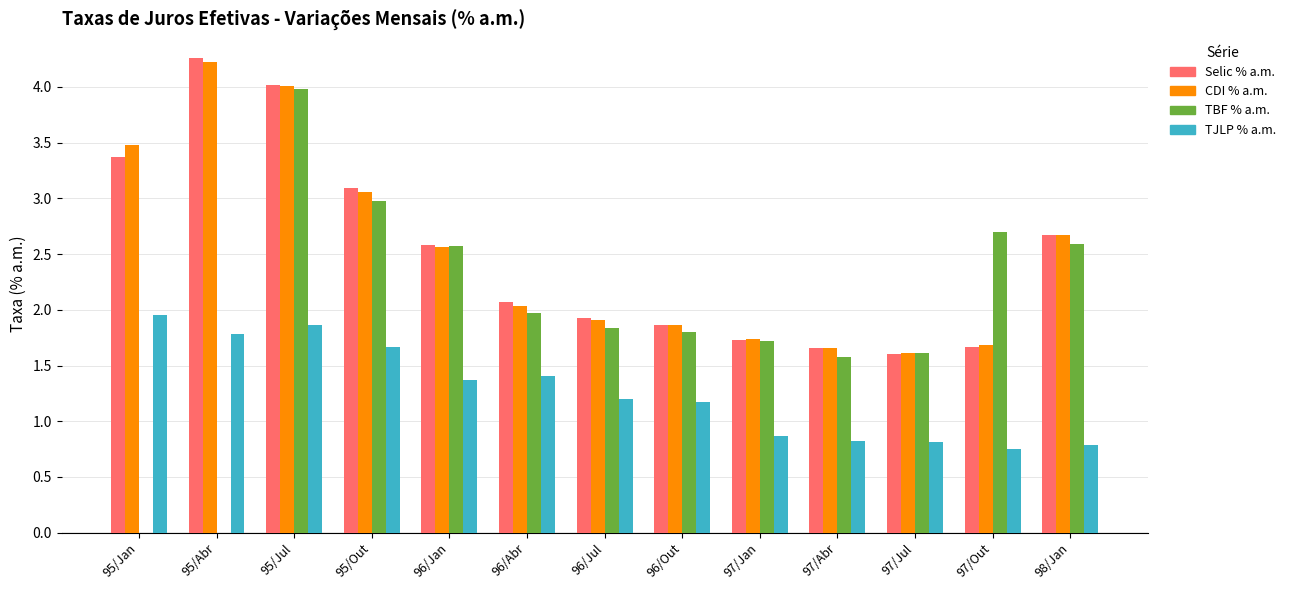

Between 95/Abr and 96/Jul, which series saw the biggest shift?

Selic % a.m.